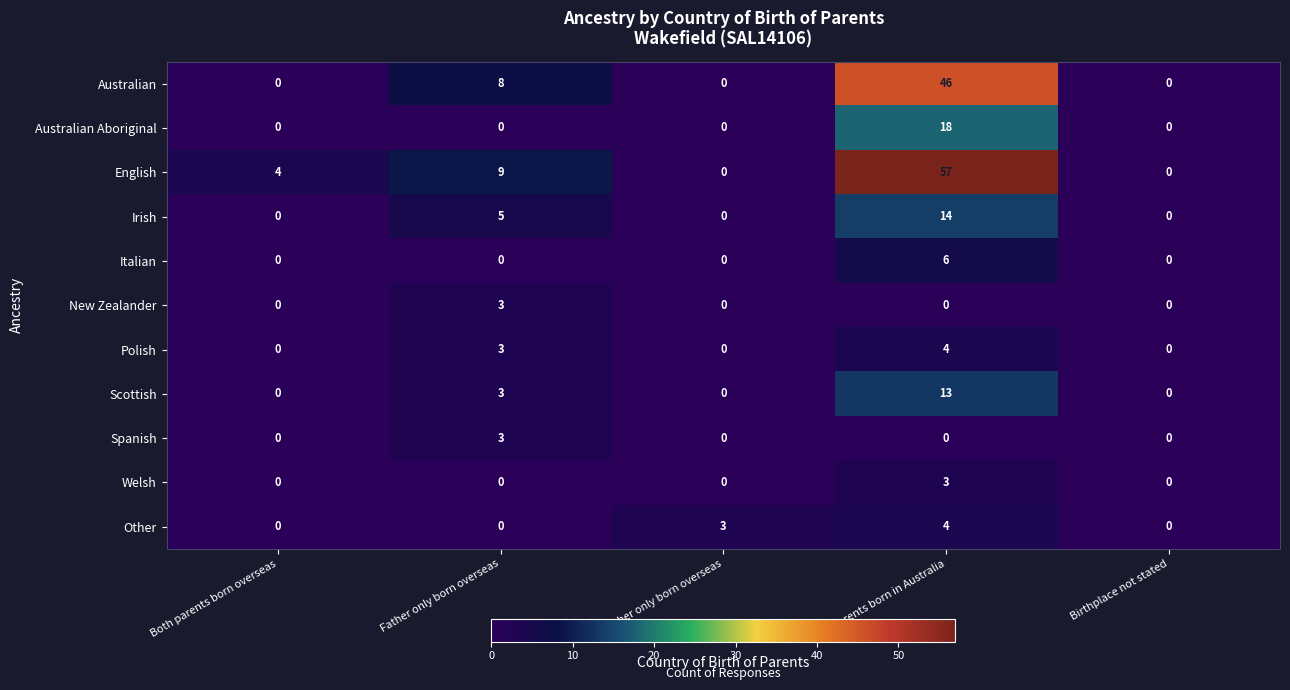

What is the total value across all series at Mother only born overseas?

3